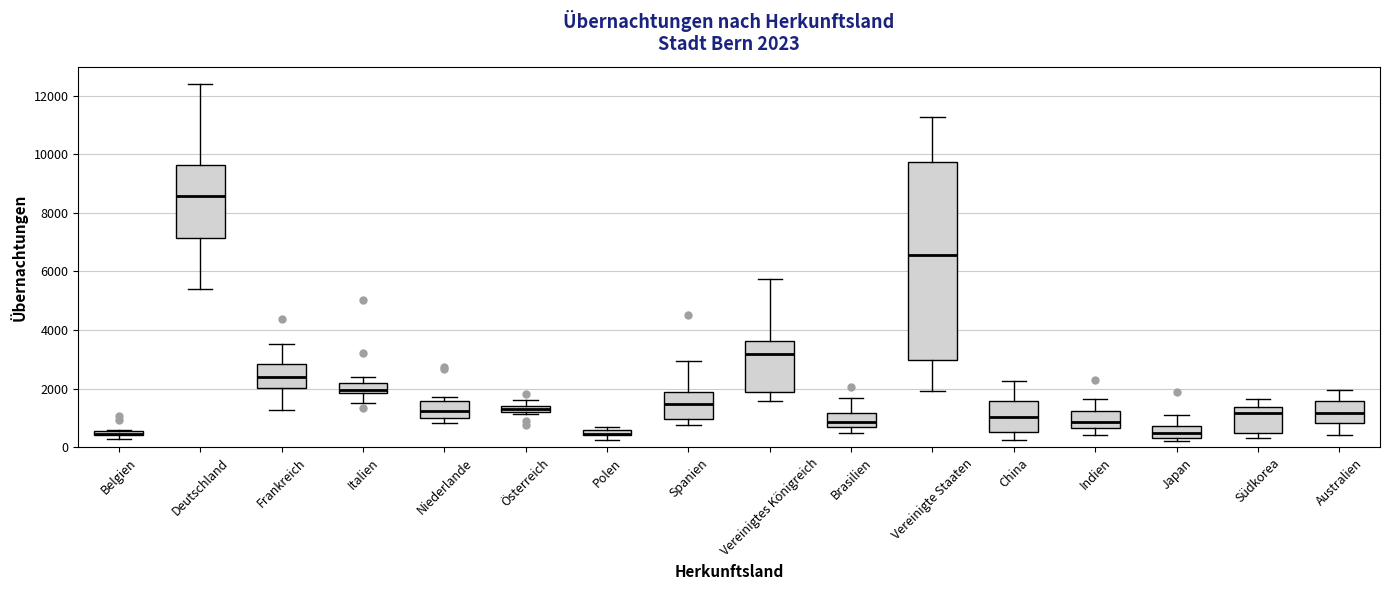

Comparing the boxes themselves (not the whiskers), which one is the tallest?

Vereinigte Staaten